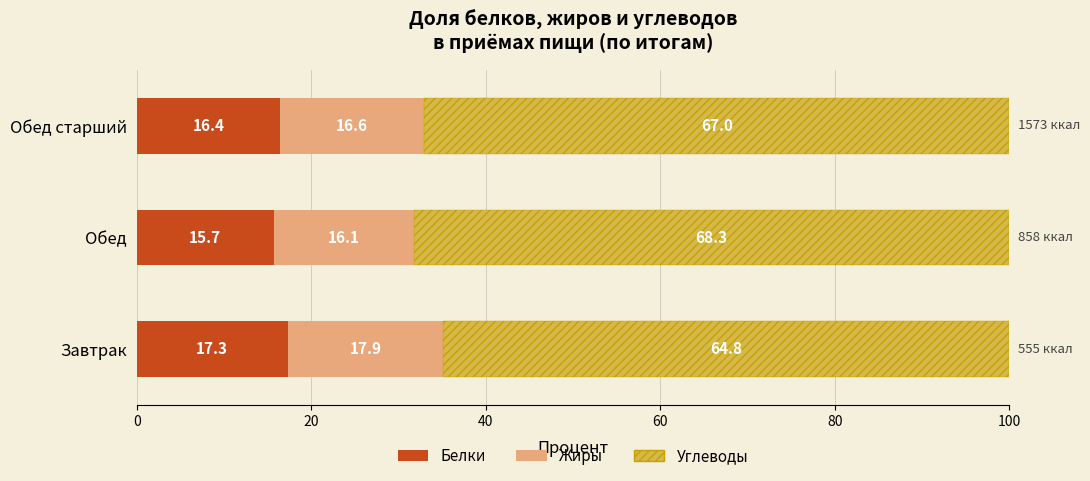

How many data points in Белки are above 16?

2